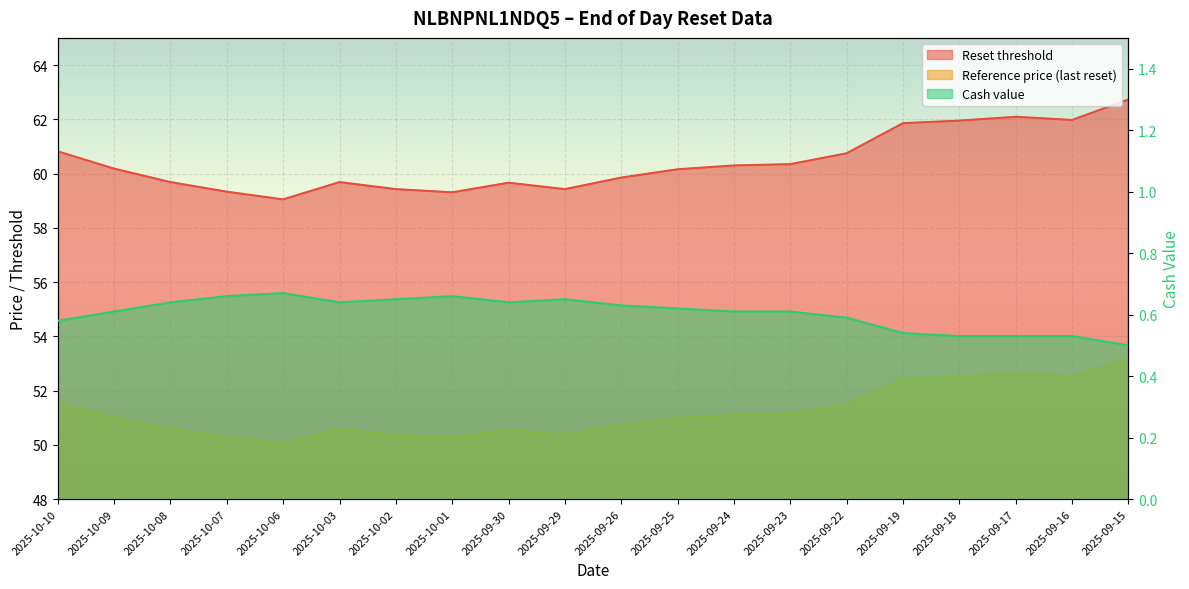

Reading left to right, what are all the values shown in this chart?

Reset threshold: 2025-10-10=60.8	2025-10-09=60.2	2025-10-08=59.7	2025-10-07=59.3	2025-10-06=59.0	2025-10-03=59.7	2025-10-02=59.4	2025-10-01=59.3	2025-09-30=59.7	2025-09-29=59.4	2025-09-26=59.9	2025-09-25=60.2	2025-09-24=60.3	2025-09-23=60.3	2025-09-22=60.7	2025-09-19=61.9	2025-09-18=62.0	2025-09-17=62.1	2025-09-16=62.0	2025-09-15=62.7
Reference price: 2025-10-10=51.5	2025-10-09=51.0	2025-10-08=50.6	2025-10-07=50.3	2025-10-06=50.0	2025-10-03=50.6	2025-10-02=50.4	2025-10-01=50.3	2025-09-30=50.6	2025-09-29=50.4	2025-09-26=50.7	2025-09-25=51.0	2025-09-24=51.1	2025-09-23=51.1	2025-09-22=51.5	2025-09-19=52.4	2025-09-18=52.5	2025-09-17=52.6	2025-09-16=52.5	2025-09-15=53.2
Cash value: 2025-10-10=0.6	2025-10-09=0.6	2025-10-08=0.6	2025-10-07=0.7	2025-10-06=0.7	2025-10-03=0.6	2025-10-02=0.7	2025-10-01=0.7	2025-09-30=0.6	2025-09-29=0.7	2025-09-26=0.6	2025-09-25=0.6	2025-09-24=0.6	2025-09-23=0.6	2025-09-22=0.6	2025-09-19=0.5	2025-09-18=0.5	2025-09-17=0.5	2025-09-16=0.5	2025-09-15=0.5